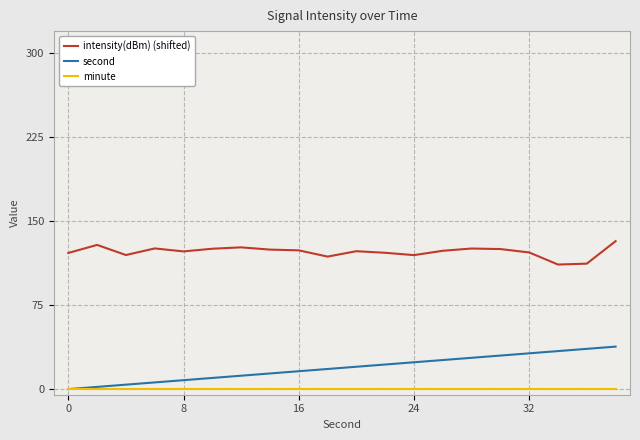

List the series in order of their peak value, lowest first.

minute, second, intensity(dBm) (shifted)